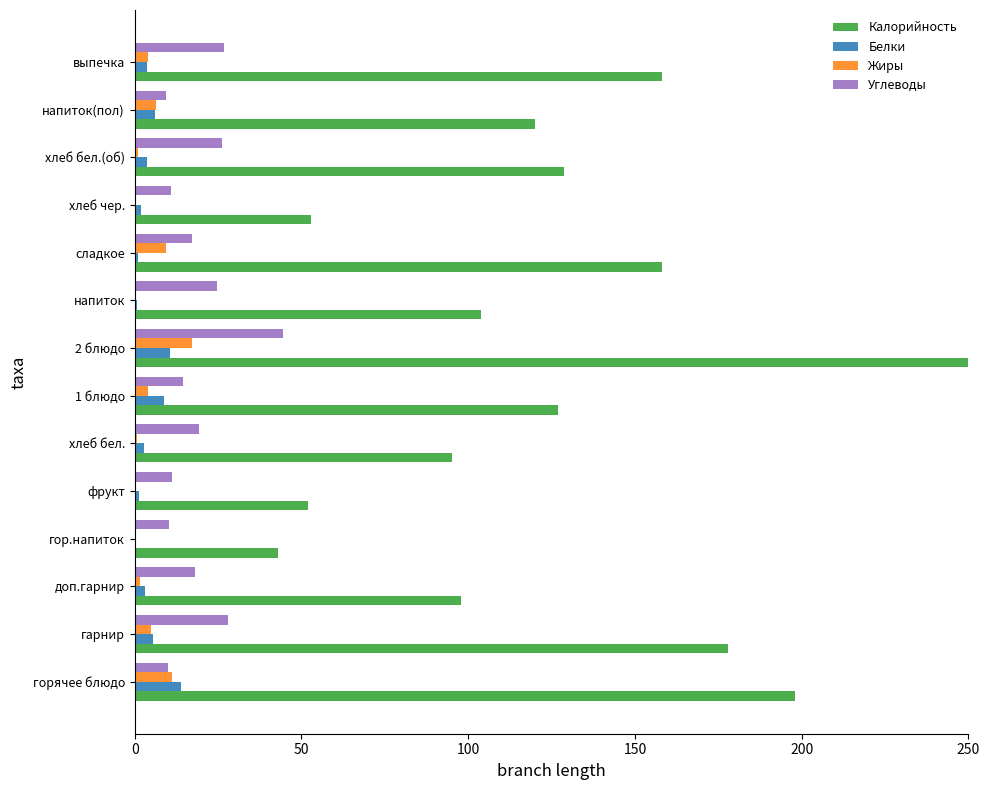

How many categories are shown in the chart?

14